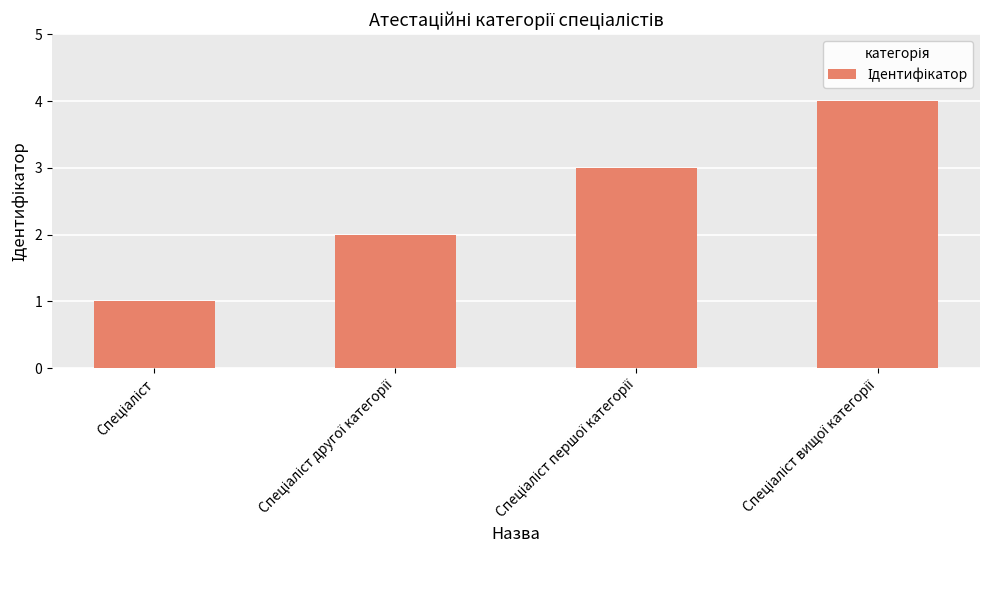

What is the difference between the maximum and minimum values?

3